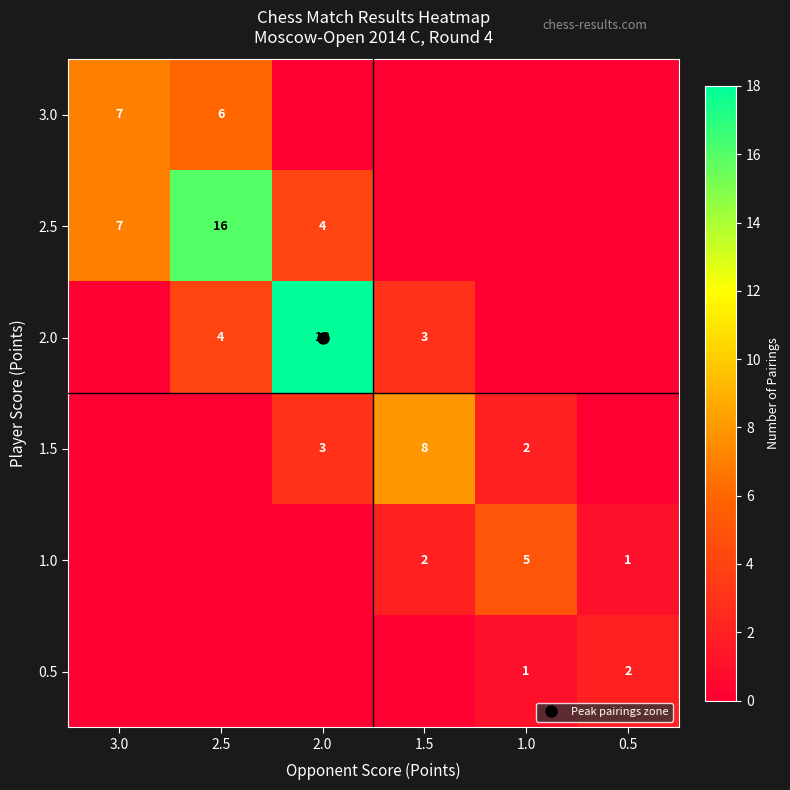

How many data points in 2.0 are less than 3?

3